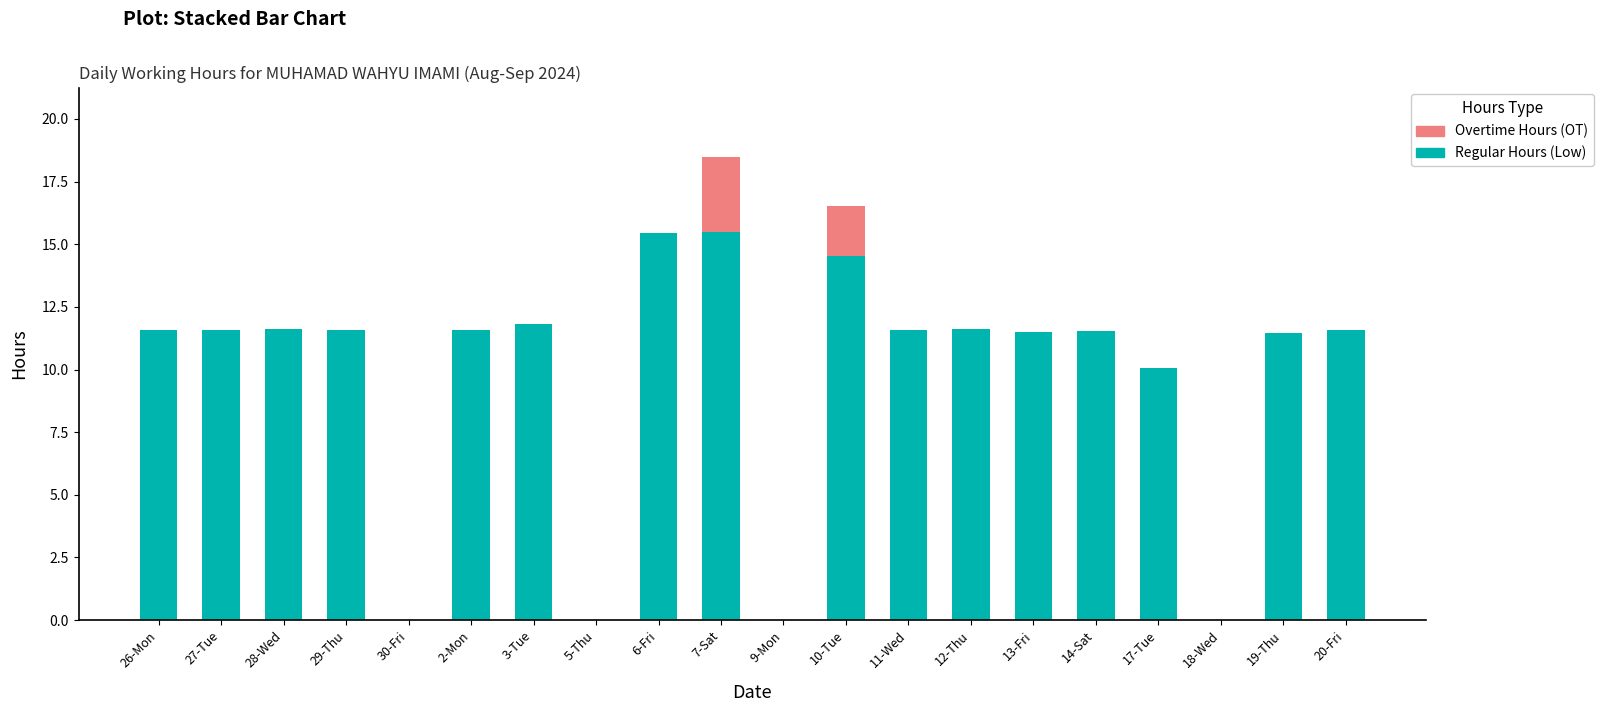

What is the total value across all series at 13-Fri?

11.5